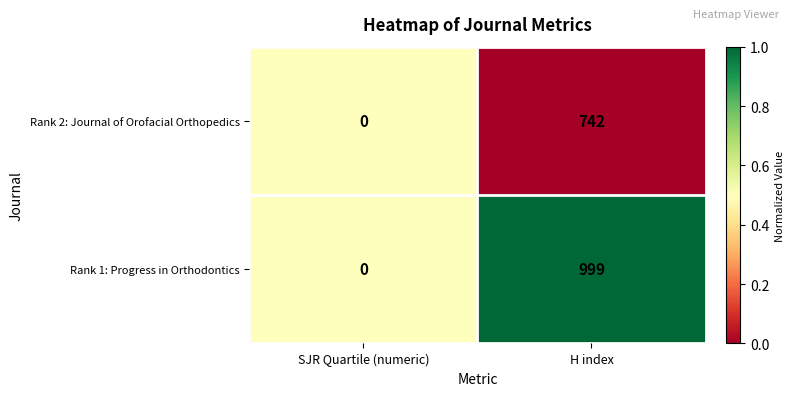

Which category has the lowest value in the Rank 1: Progress in Orthodontics series?

SJR Quartile (numeric)